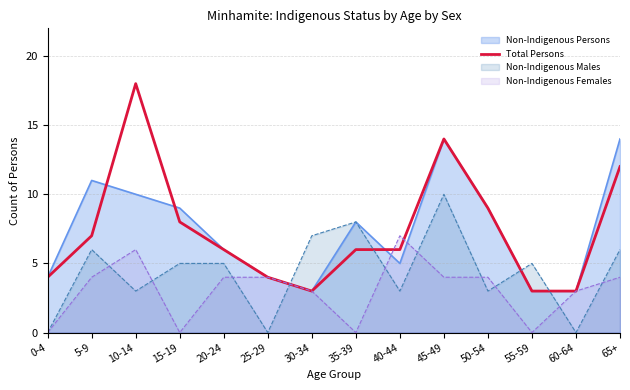

Does the chart have visible grid lines?

Yes